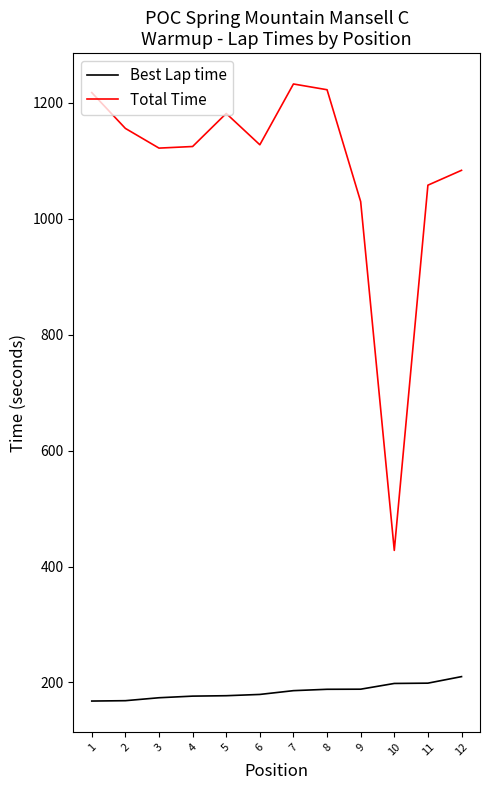

Which category has the highest value in the Total Time series?

7